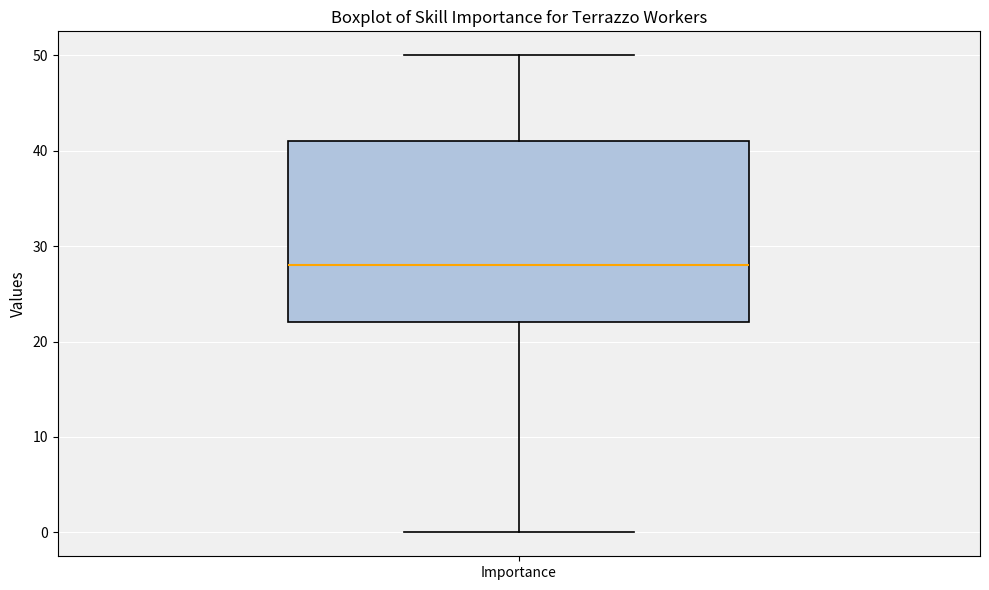

Where does the upper whisker of the box for Importance end on the y-axis? The values are not printed on the chart, so give them approximately, as read against the axis.

50